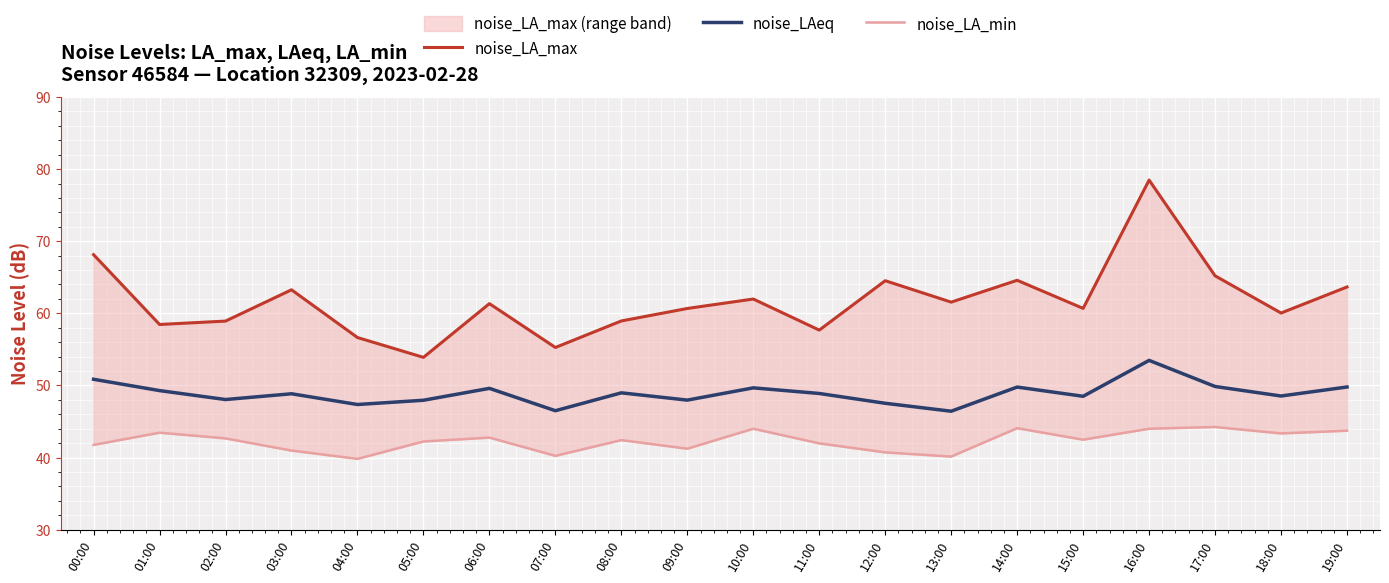

Count the number of categories in the chart.

20